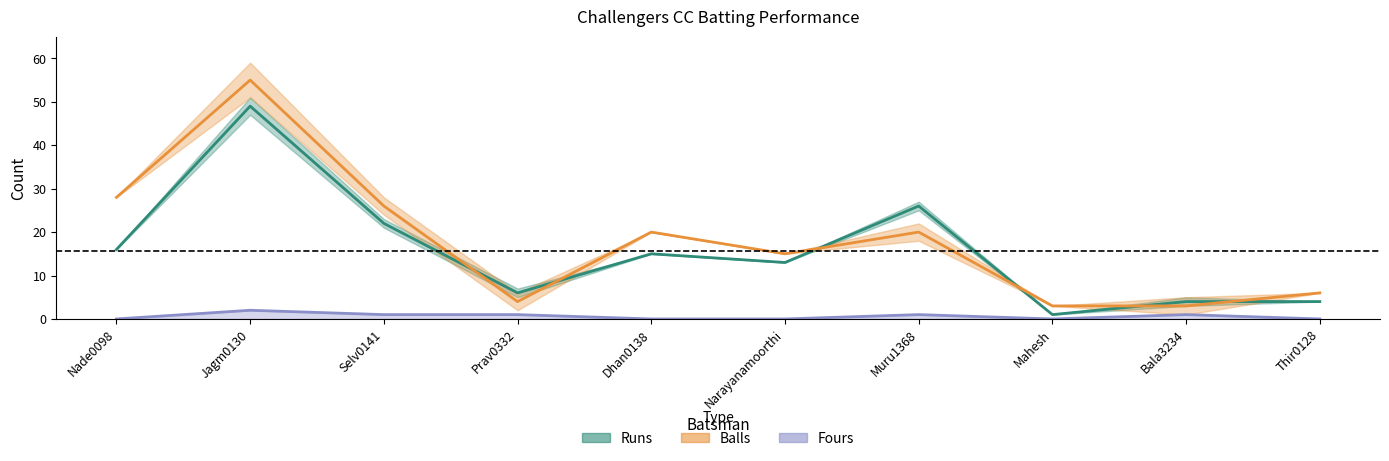

Which series has the widest spread of values?

Balls